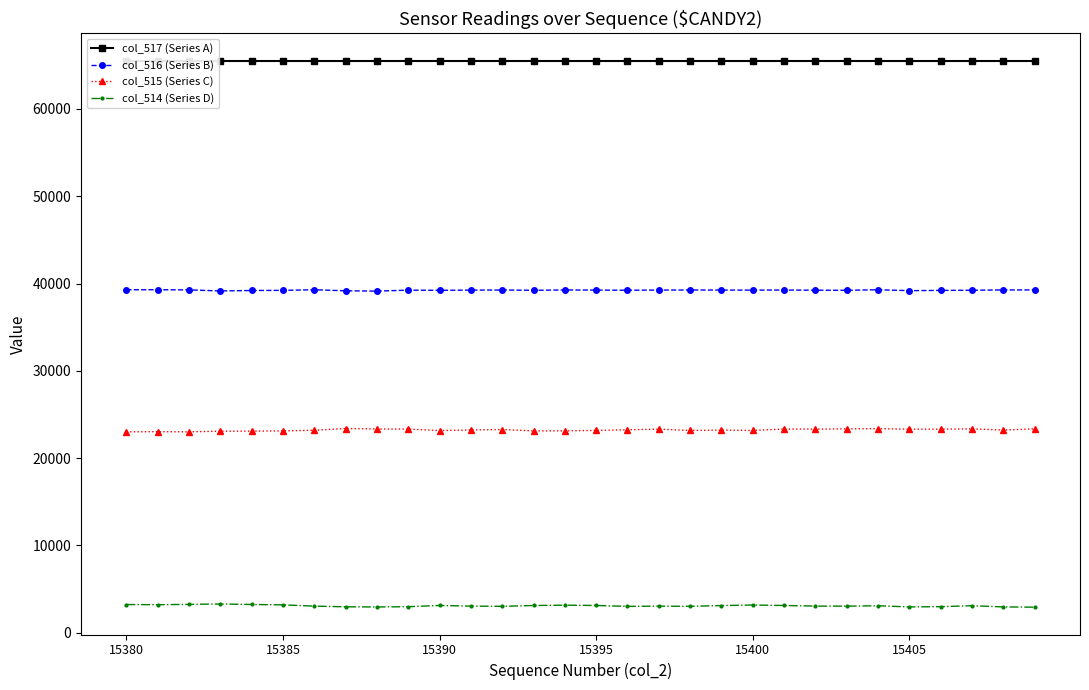

At 7, list the series in order from smallest to largest.

col_514 (Series D), col_515 (Series C), col_516 (Series B), col_517 (Series A)